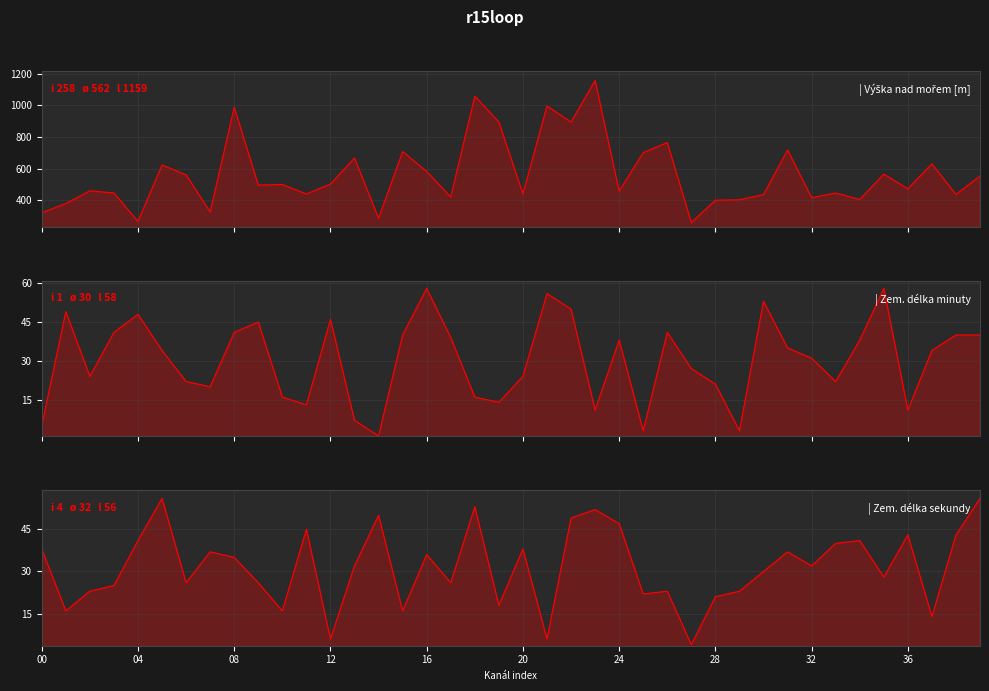

True or false: the data shows 1018 at 16.

False